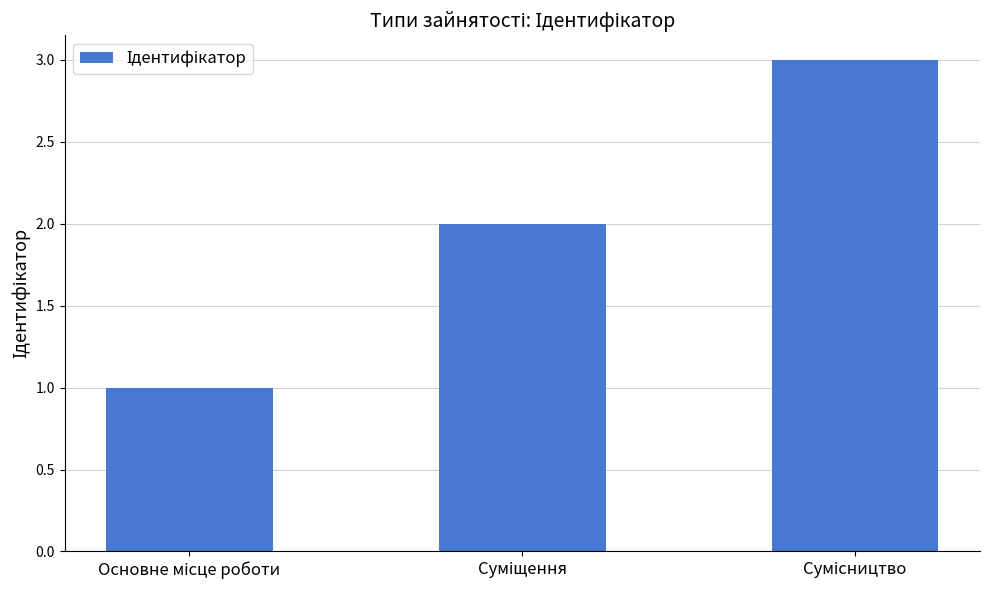

What is the sum of all values?

6